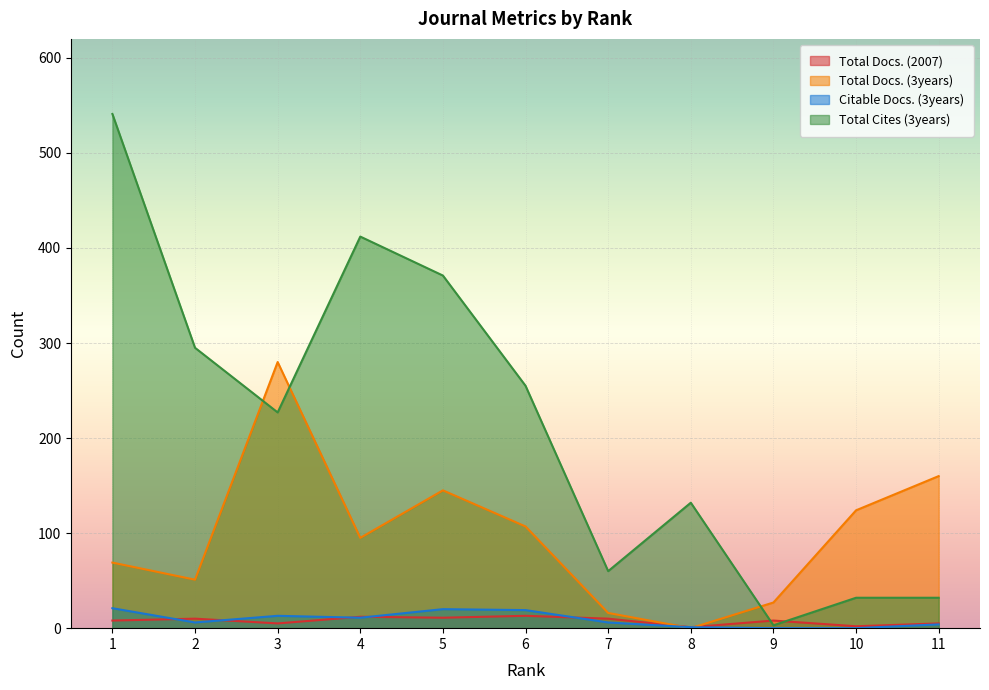

What are all the series names shown in the legend?

Total Docs. (2007), Total Docs. (3years), Citable Docs. (3years), Total Cites (3years)